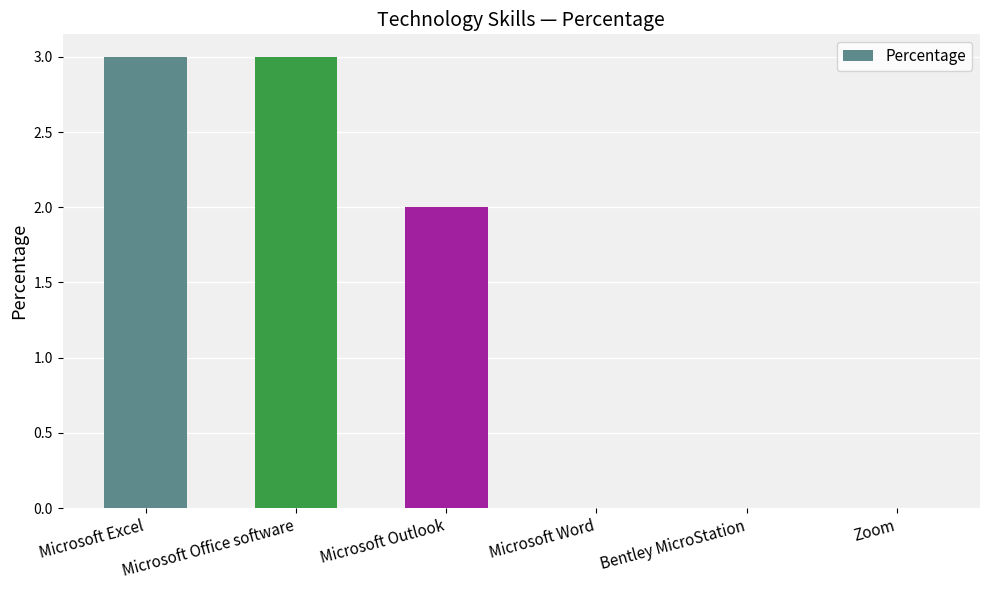

What is the average value?

1